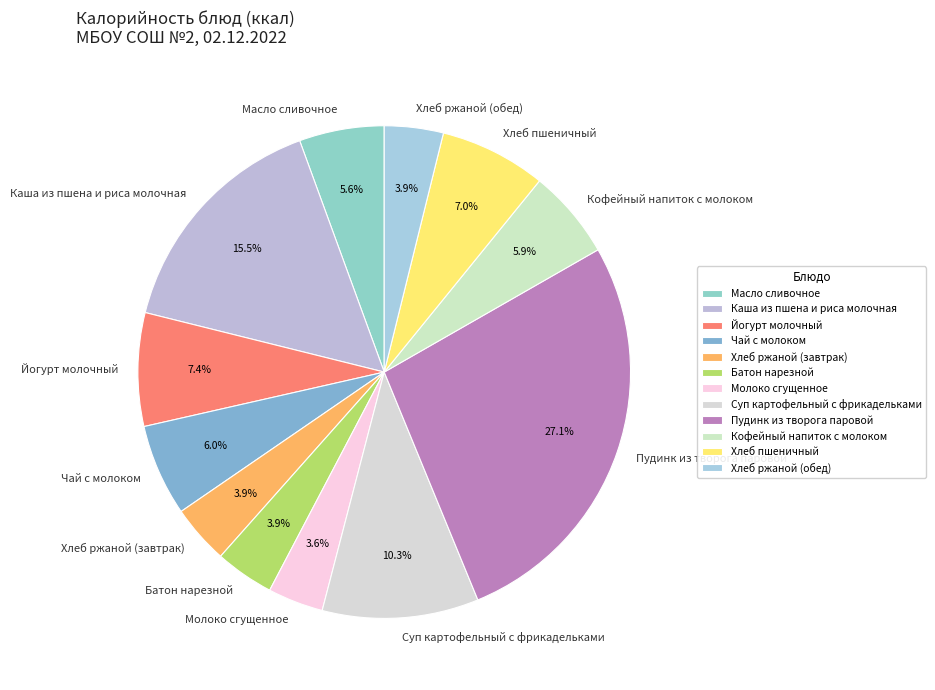

To the nearest percent, what is the combined percentage of Каша из пшена и риса молочная and Йогурт молочный?

23%